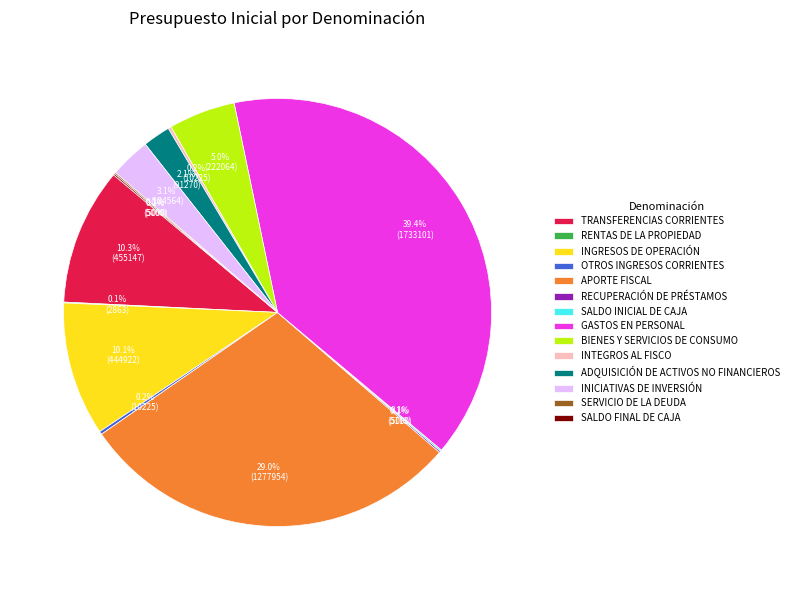

Which category has the biggest portion of the pie?

GASTOS EN PERSONAL